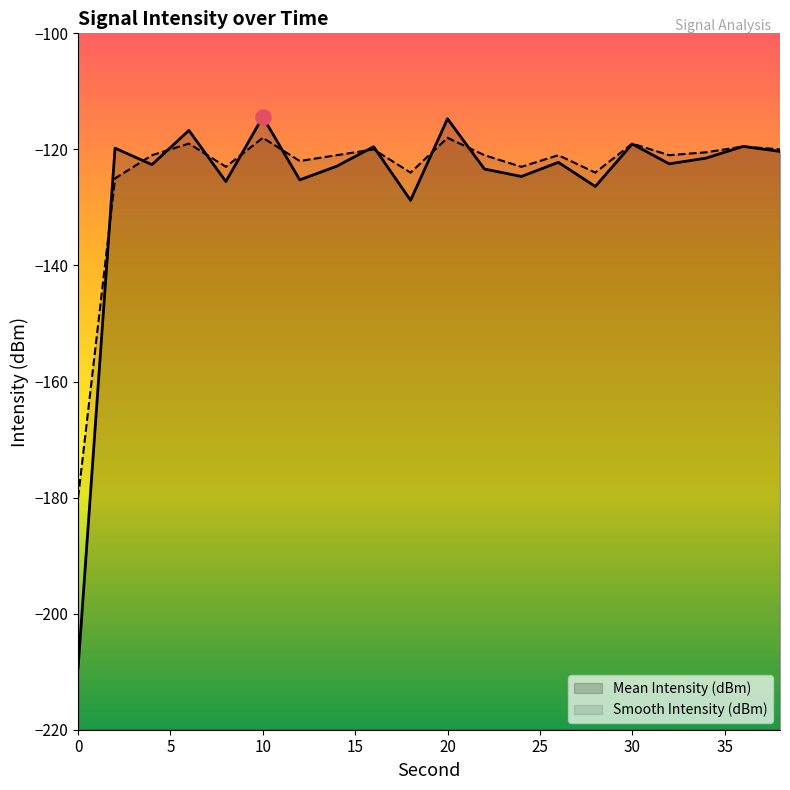

Which series contains the lowest Y value?

Mean Intensity (dBm)